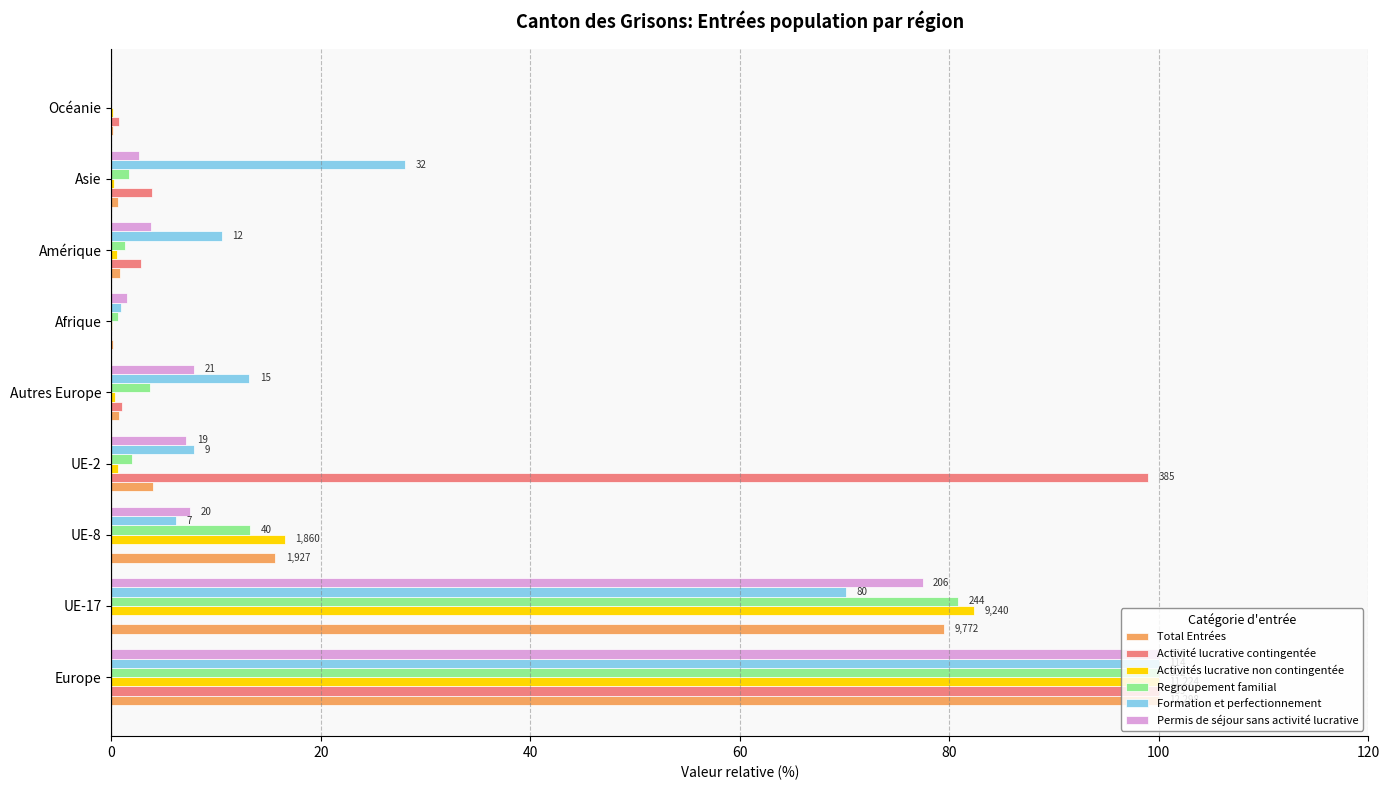

Which series has the largest total across all categories?

Formation et perfectionnement